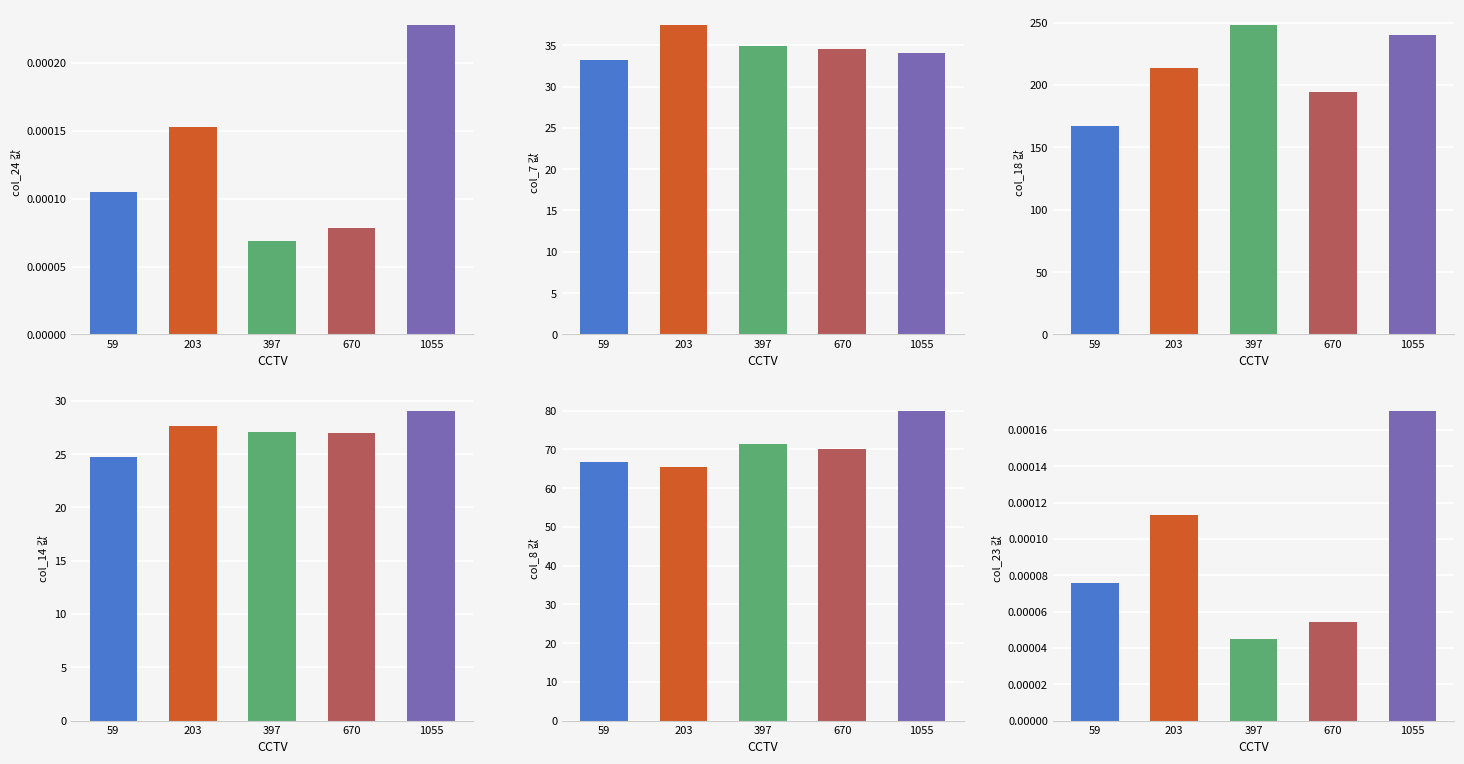

What is the value of the col_14 bar at the 5th from the left?

29.0